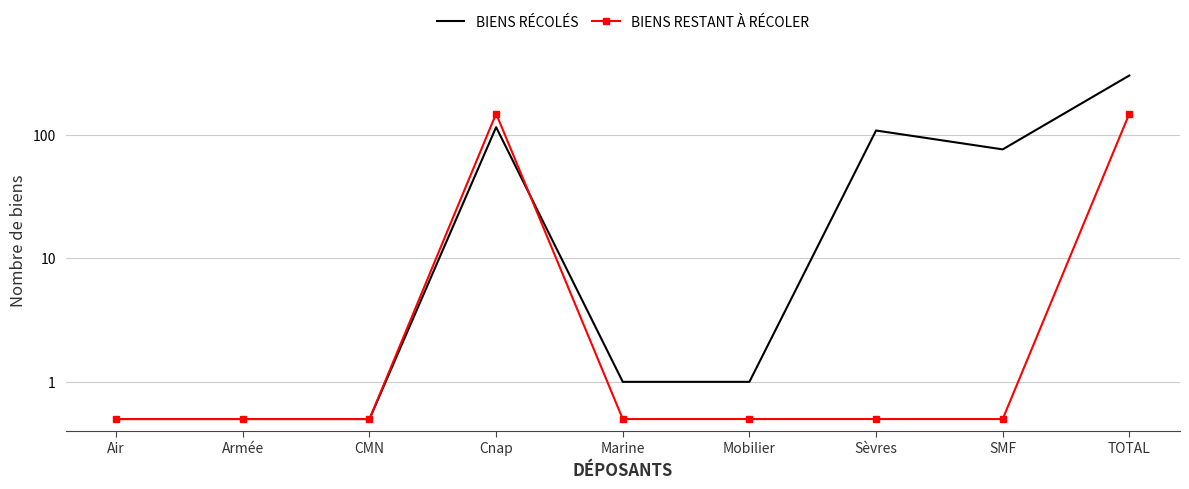

What is the sum of the BIENS RÉCOLÉS values at Sèvres and CMN?

108.5